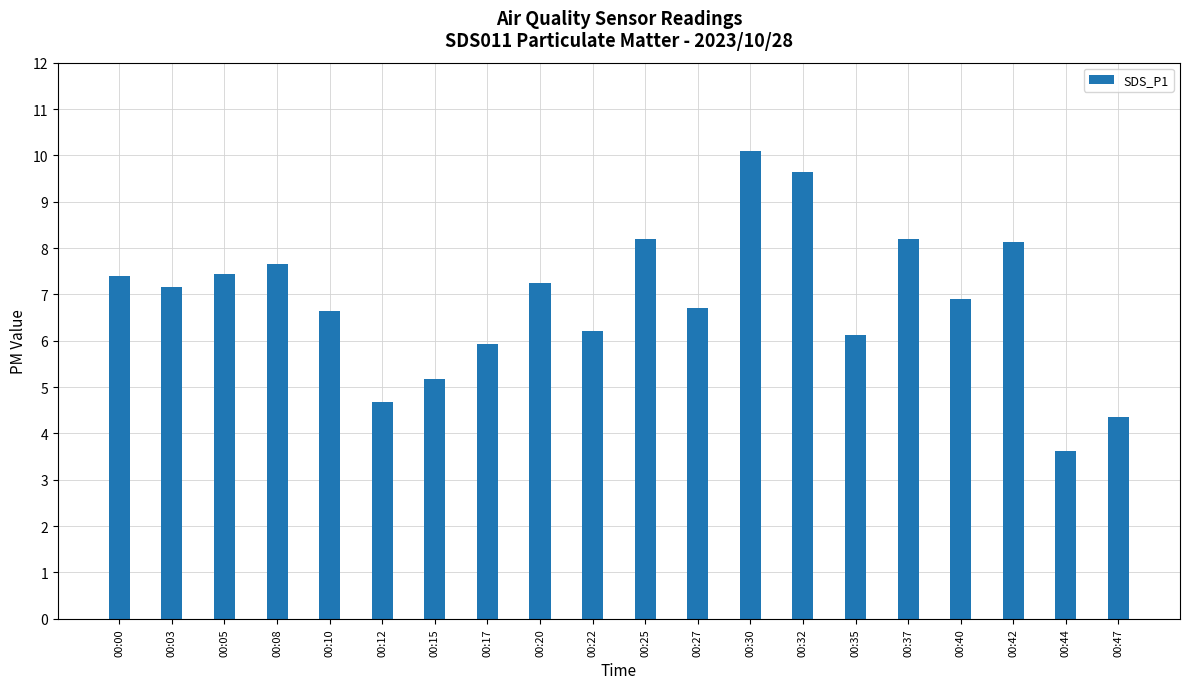

What is the sum of all values?

137.6